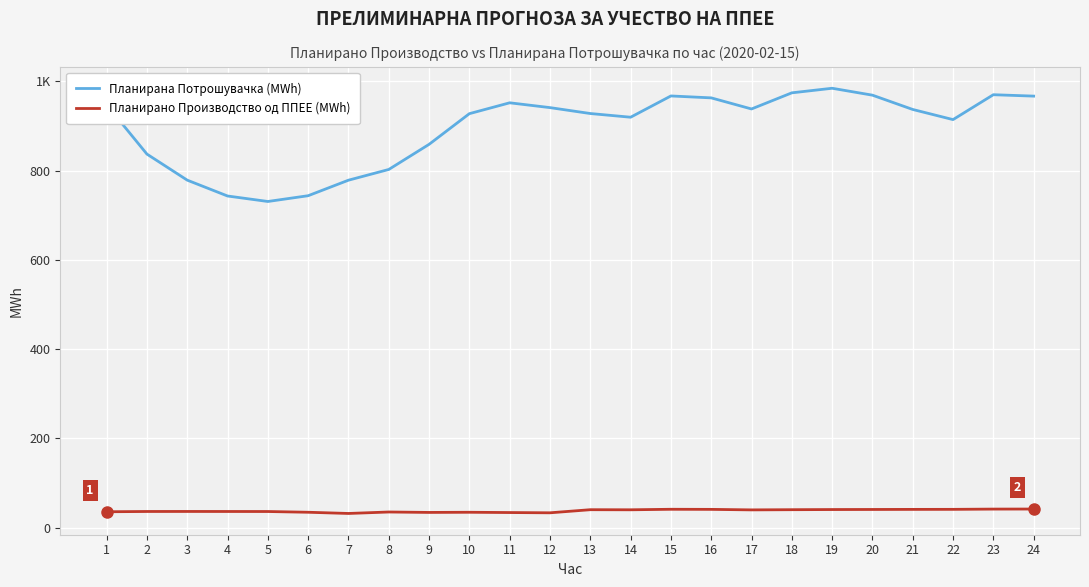

Is this an area chart (filled region under the line)?

No